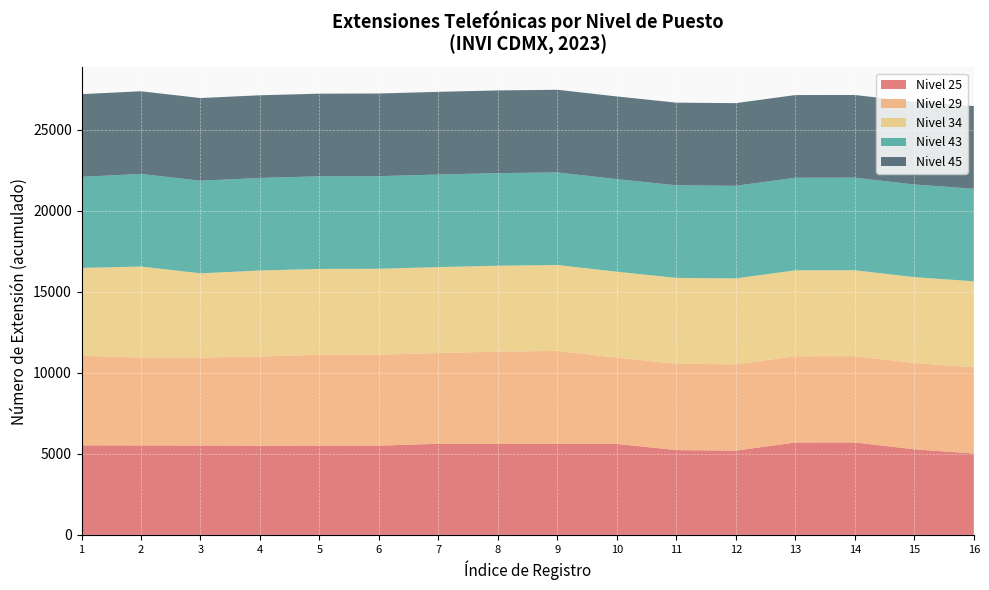

What is the total value across all series at 3?

26954